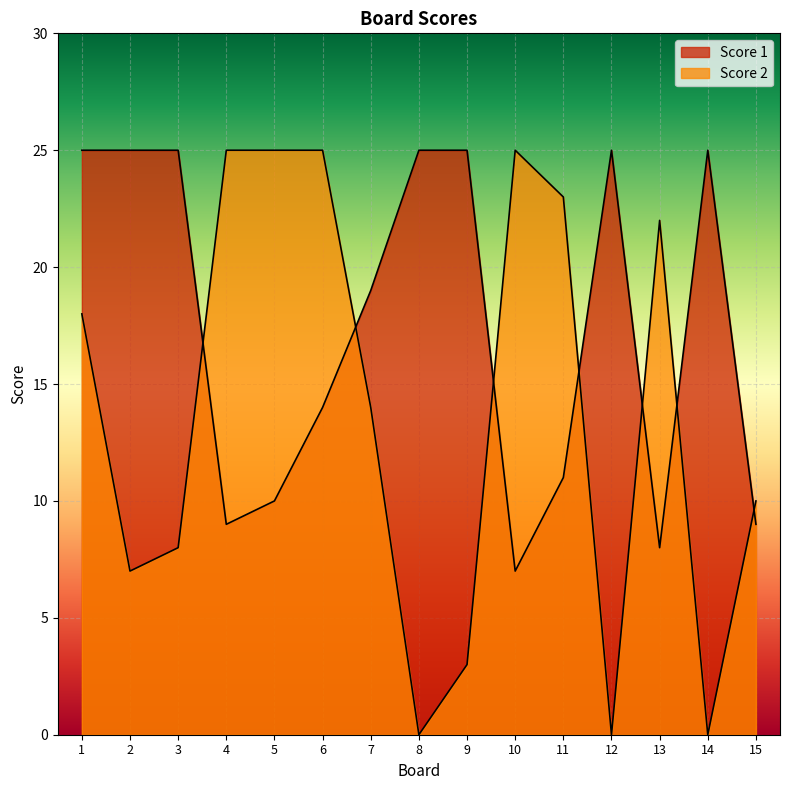

Which series changed the most between 1 and 15?

Score 1